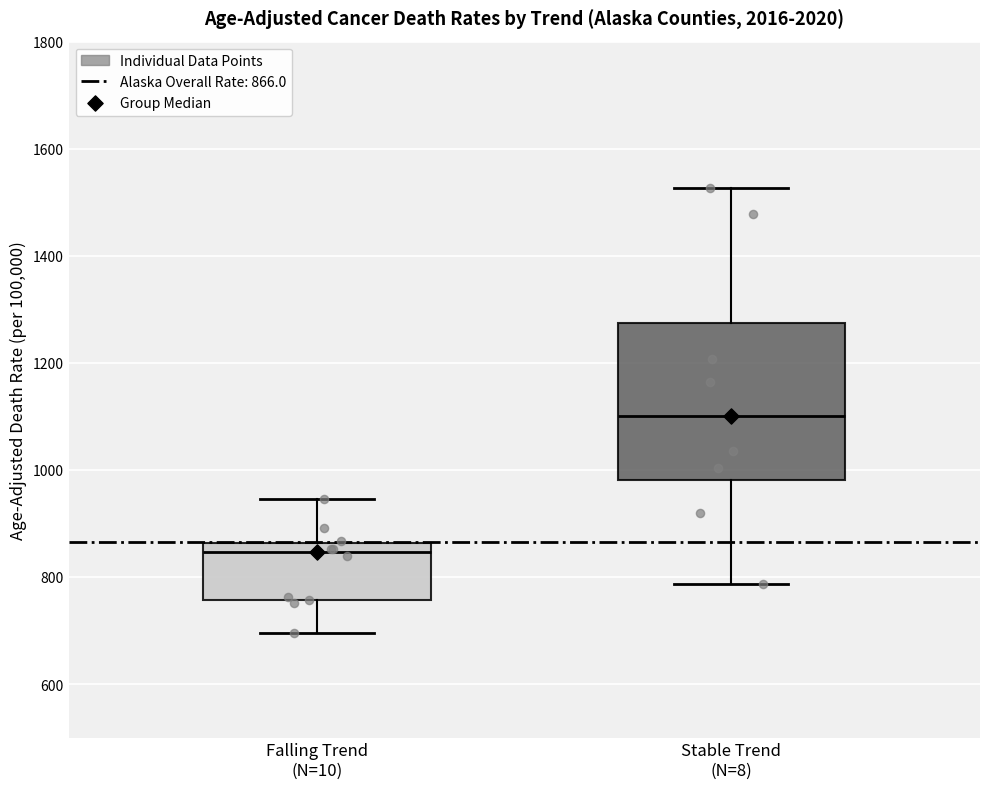

Reading left to right, transcribe this box plot: for each box, give where its median line is, the range the box spans, and where its two whiskers end, as read against the y-axis. The values are not printed on the chart, so give them approximately, as read against the axis.

Falling Trend (N=10): median 840, box 760 to 860, whiskers 700 to 940
Stable Trend (N=8): median 1100, box 980 to 1280, whiskers 780 to 1520